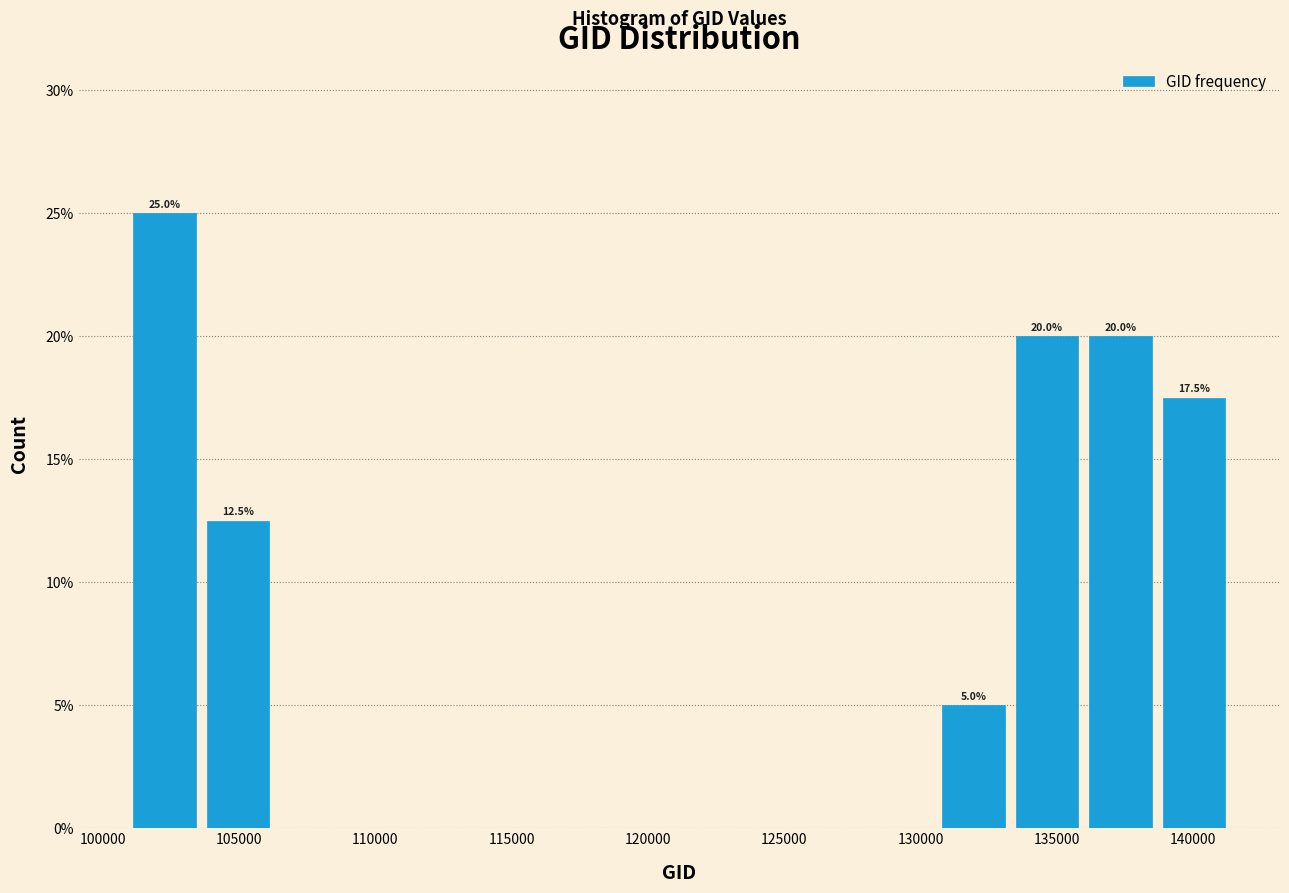

Over which range of the x-axis is the bar tallest?

101000 to 103500